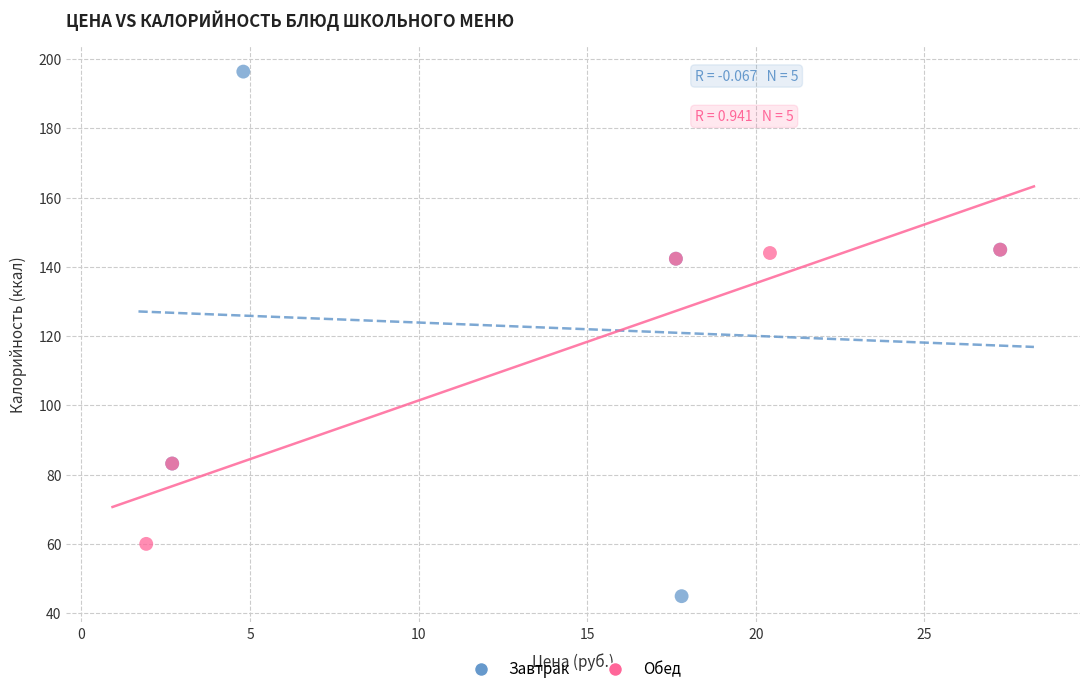

Which series has the widest spread of Y values?

Завтрак